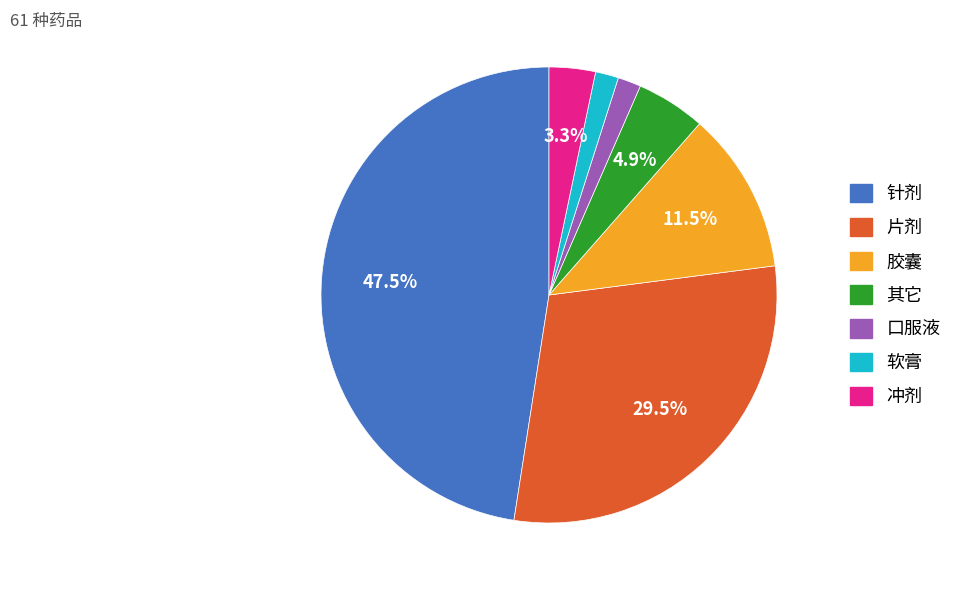

Does any single category account for the majority?

No